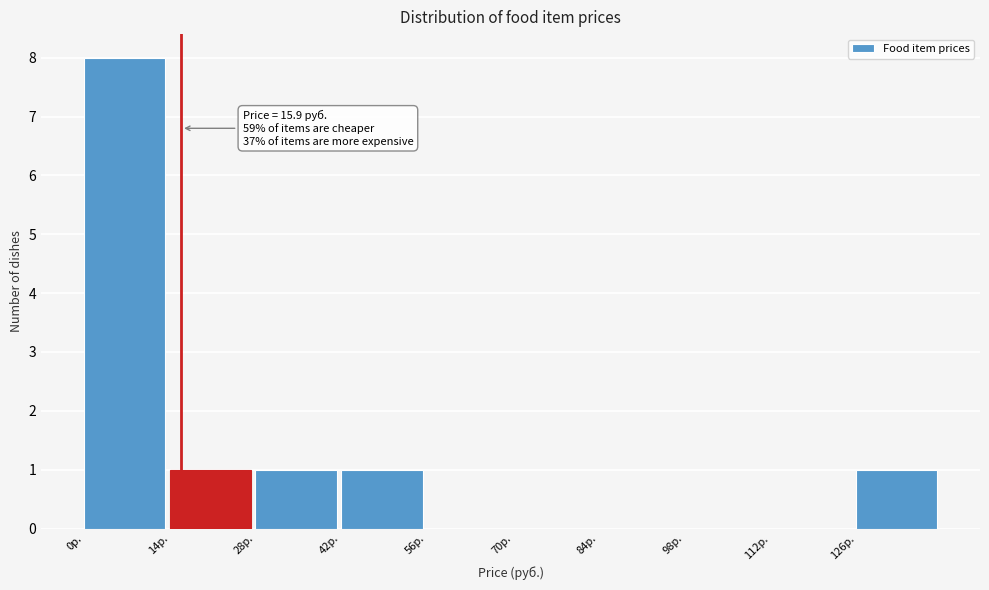

Over which range of the x-axis is the bar tallest?

0 to 14